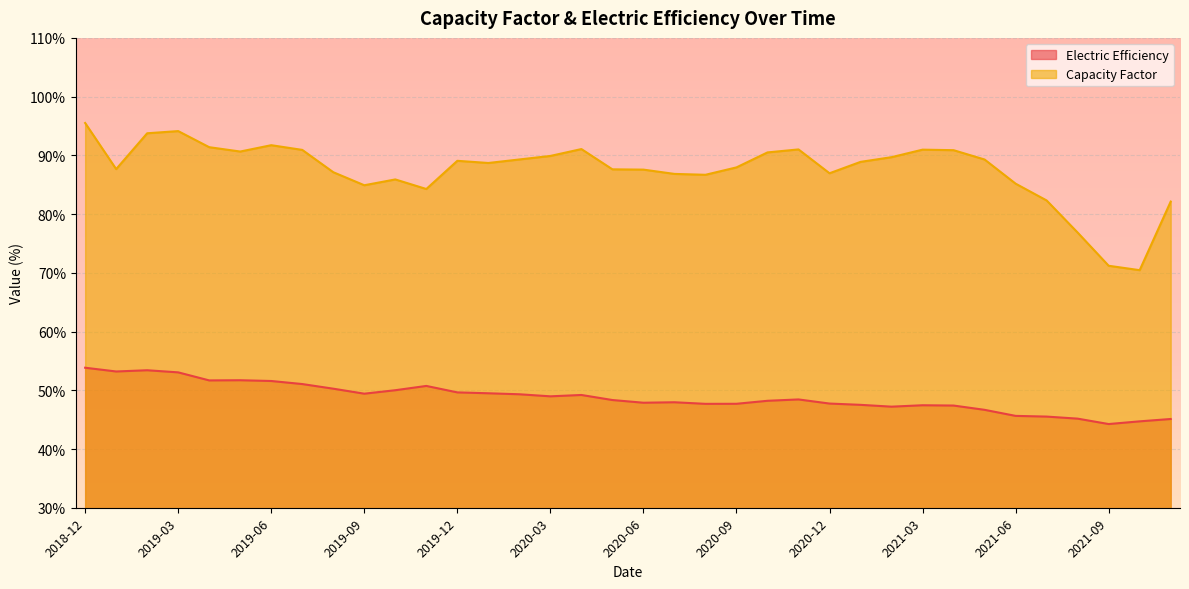

The Capacity Factor series shows 33.5 at 2019-02. True or false?

False